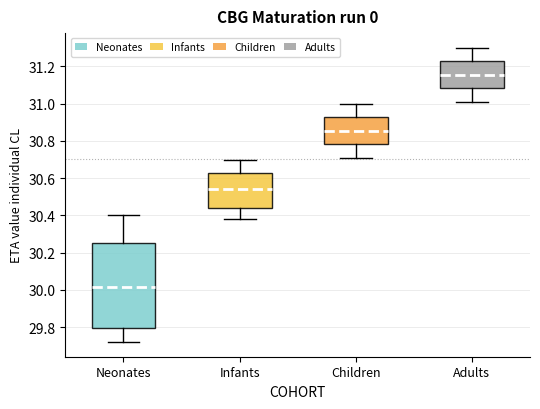

Comparing the boxes themselves (not the whiskers), which one is the tallest?

Neonates